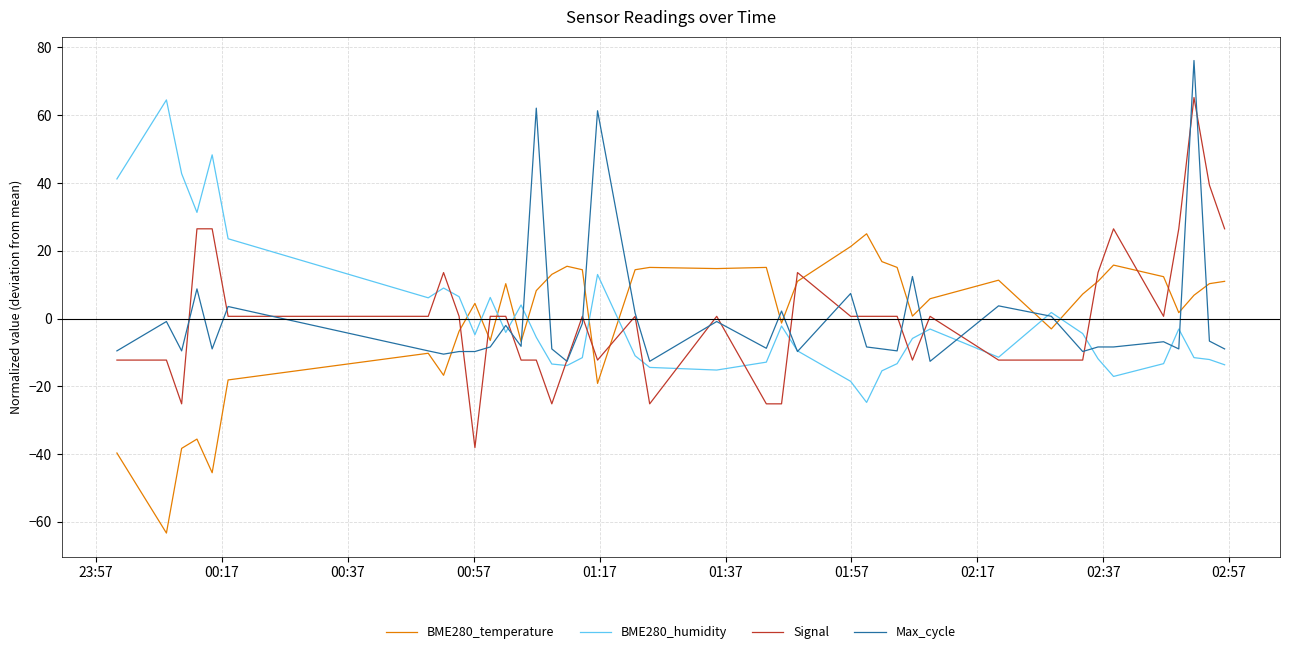

How many values in Signal are above zero?

24